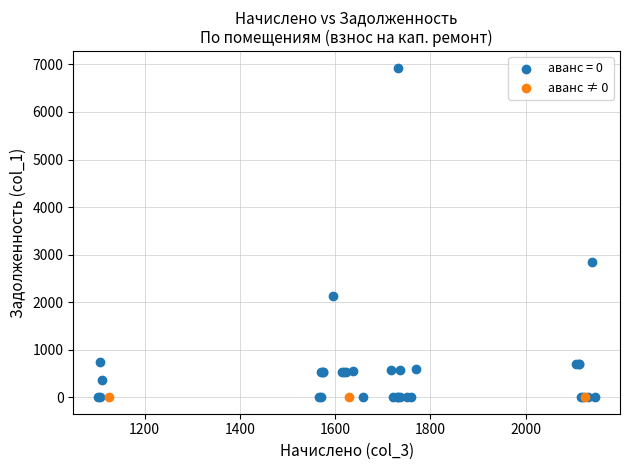

Which series contains the highest Y value?

аванс = 0